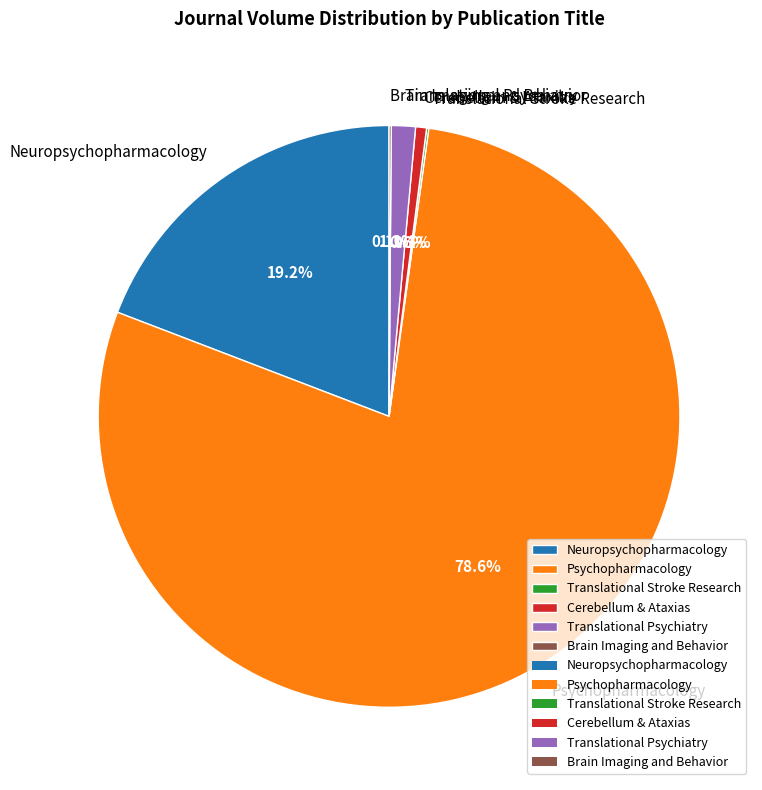

Combined, what portion of the pie is Neuropsychopharmacology and Cerebellum & Ataxias?

19.8%